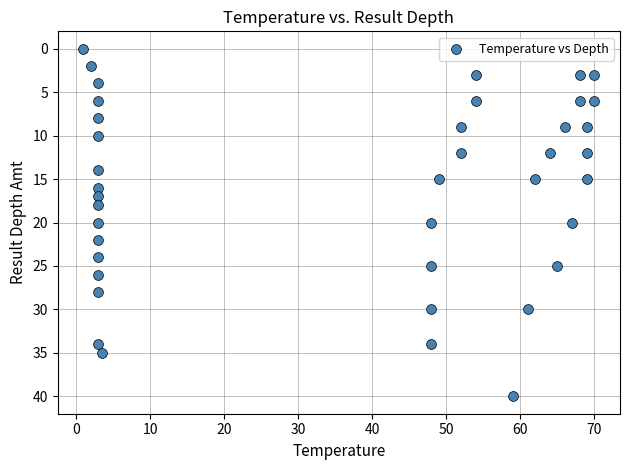

What is the range of Y values (max minus min)?

40